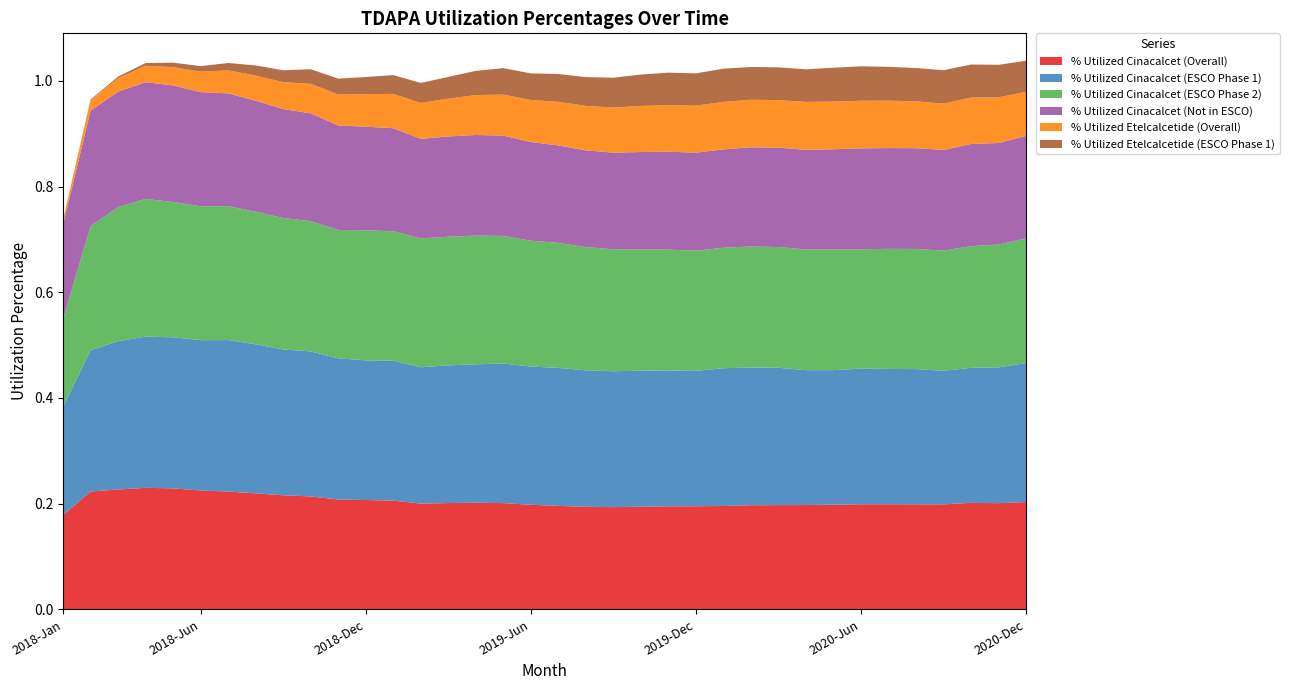

Reading left to right, extract all data points from this chart.

% Utilized Cinacalcet (Overall): 0.2	0.2	0.2	0.2	0.2	0.2	0.2	0.2	0.2	0.2	0.2	0.2	0.2	0.2	0.2	0.2	0.2	0.2	0.2	0.2	0.2	0.2	0.2	0.2	0.2	0.2	0.2	0.2	0.2	0.2	0.2	0.2	0.2	0.2	0.2	0.2
% Utilized Cinacalcet (ESCO Phase 1): 0.2	0.3	0.3	0.3	0.3	0.3	0.3	0.3	0.3	0.3	0.3	0.3	0.3	0.3	0.3	0.3	0.3	0.3	0.3	0.3	0.3	0.3	0.3	0.3	0.3	0.3	0.3	0.3	0.3	0.3	0.3	0.3	0.3	0.3	0.3	0.3
% Utilized Cinacalcet (ESCO Phase 2): 0.2	0.2	0.3	0.3	0.3	0.3	0.3	0.3	0.2	0.2	0.2	0.2	0.2	0.2	0.2	0.2	0.2	0.2	0.2	0.2	0.2	0.2	0.2	0.2	0.2	0.2	0.2	0.2	0.2	0.2	0.2	0.2	0.2	0.2	0.2	0.2
% Utilized Cinacalcet (Not in ESCO): 0.2	0.2	0.2	0.2	0.2	0.2	0.2	0.2	0.2	0.2	0.2	0.2	0.2	0.2	0.2	0.2	0.2	0.2	0.2	0.2	0.2	0.2	0.2	0.2	0.2	0.2	0.2	0.2	0.2	0.2	0.2	0.2	0.2	0.2	0.2	0.2
% Utilized Etelcalcetide (Overall): 0.0	0.0	0.0	0.0	0.0	0.0	0.0	0.0	0.1	0.1	0.1	0.1	0.1	0.1	0.1	0.1	0.1	0.1	0.1	0.1	0.1	0.1	0.1	0.1	0.1	0.1	0.1	0.1	0.1	0.1	0.1	0.1	0.1	0.1	0.1	0.1
% Utilized Etelcalcetide (ESCO Phase 1): 0.0	0.0	0.0	0.0	0.0	0.0	0.0	0.0	0.0	0.0	0.0	0.0	0.0	0.0	0.0	0.0	0.1	0.1	0.1	0.1	0.1	0.1	0.1	0.1	0.1	0.1	0.1	0.1	0.1	0.1	0.1	0.1	0.1	0.1	0.1	0.1